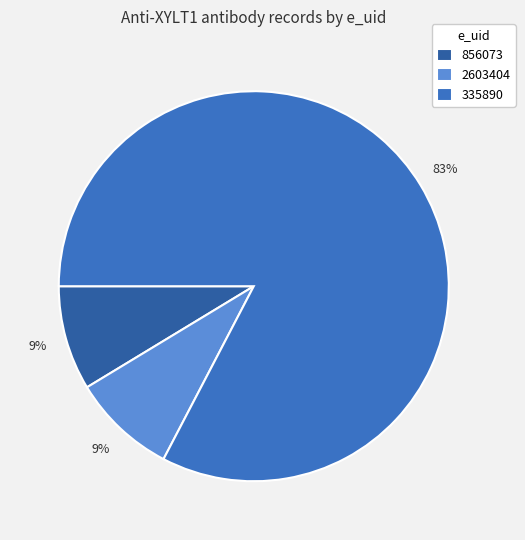

Which category has the biggest portion of the pie?

335890